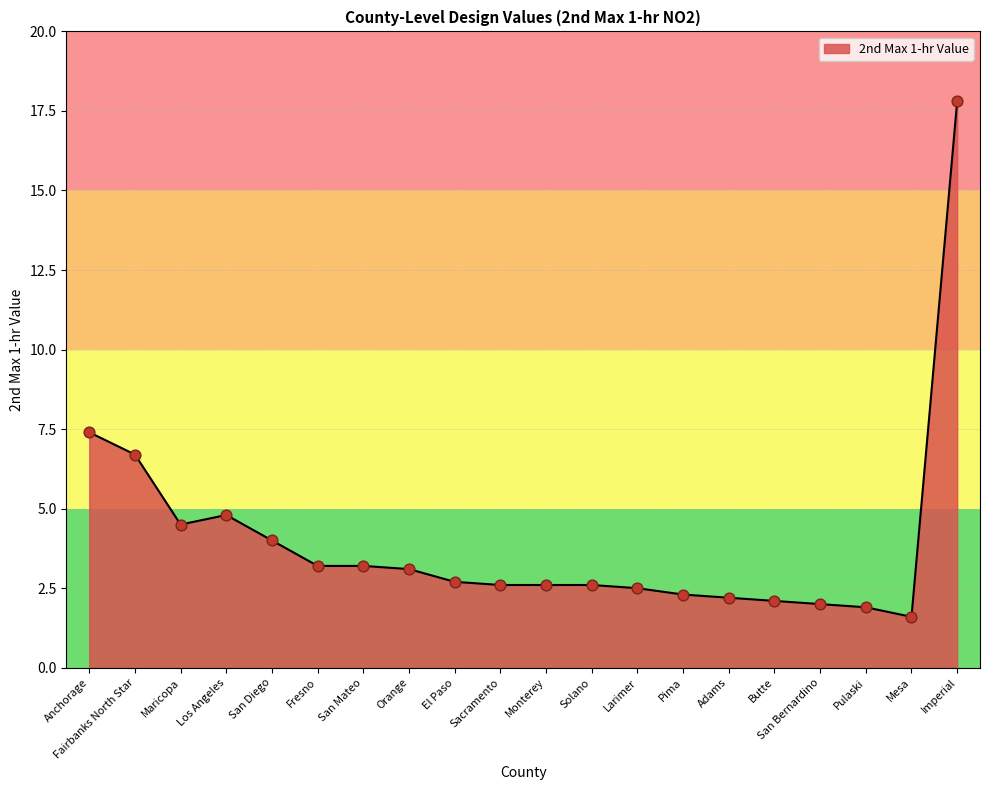

What is the ratio of the value at Anchorage to the value at Butte?

3.5